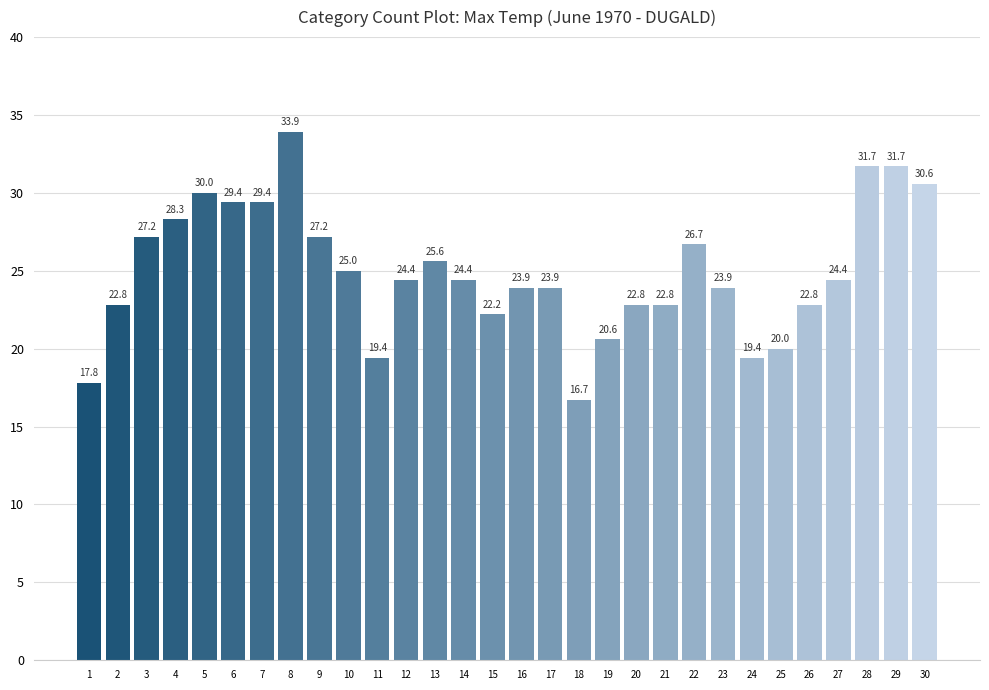

What is the average value?

25.0